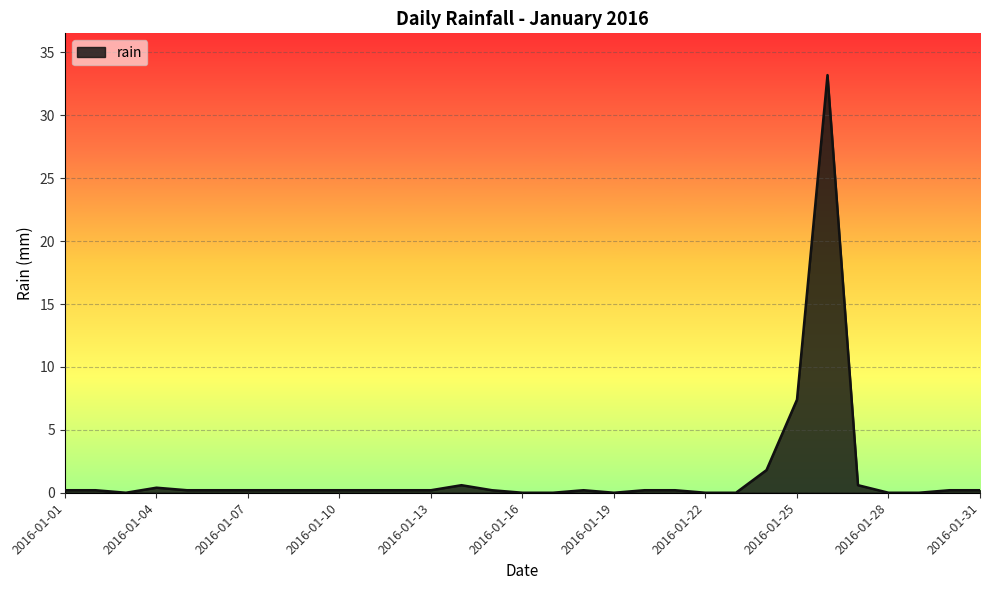

What is the maximum value shown in the chart?

33.2